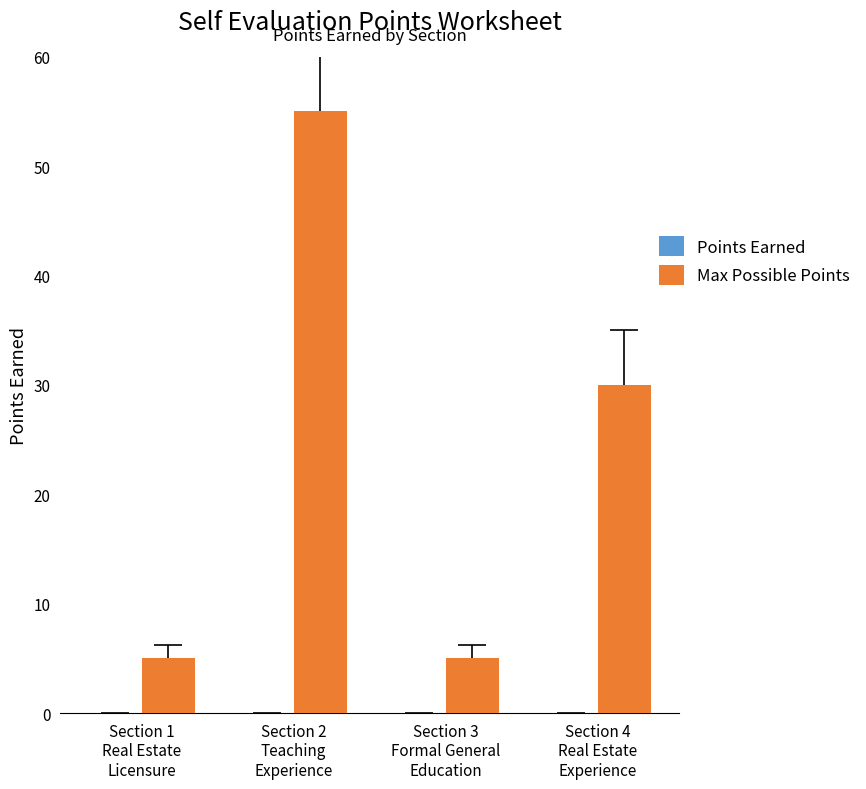

What is the label of the 1st bar from the left?

Section 1
Real Estate
Licensure